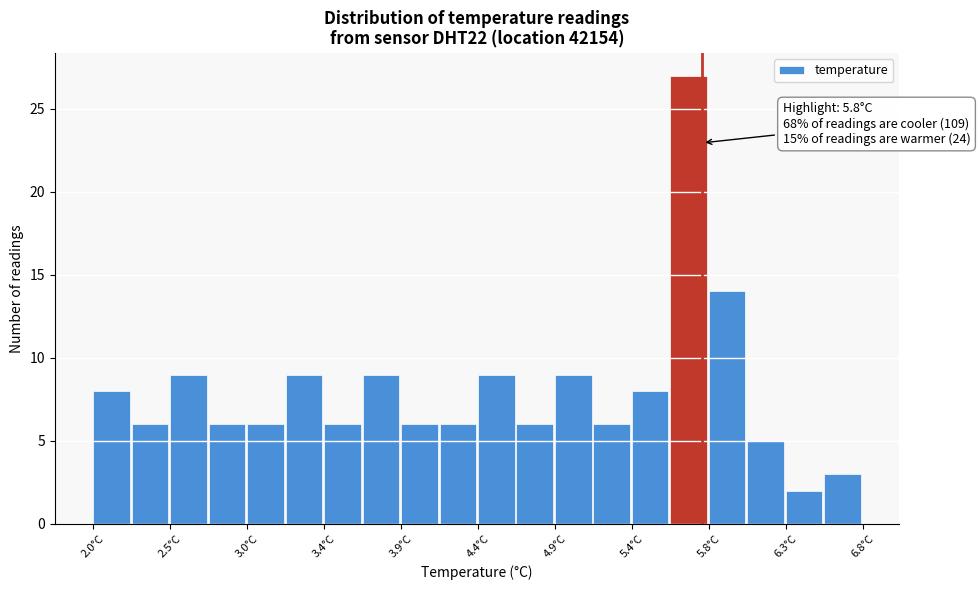

Which range on the x-axis has the tallest bar?

5.60 to 5.84